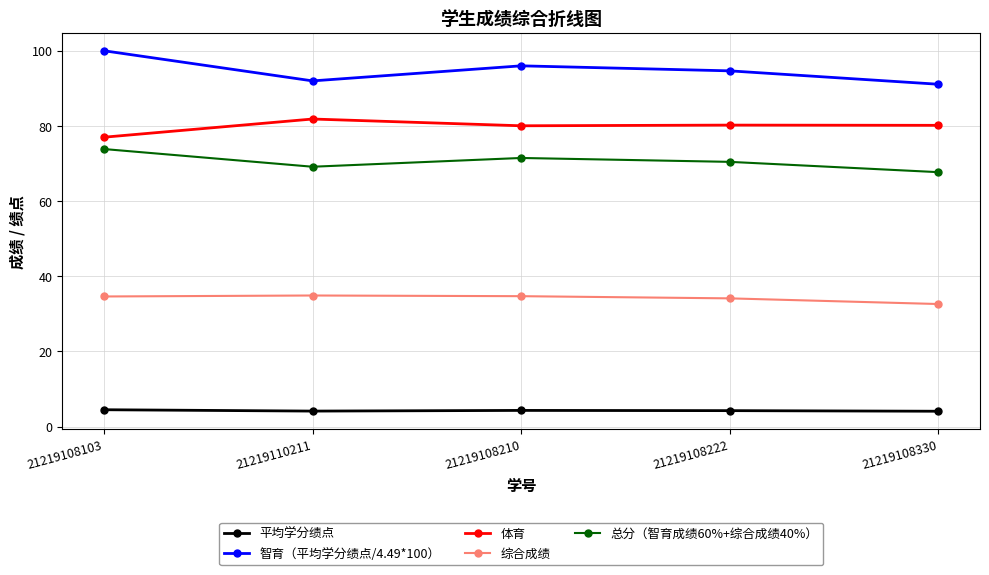

Which series has the largest range (max minus min)?

智育（平均学分绩点/4.49*100）